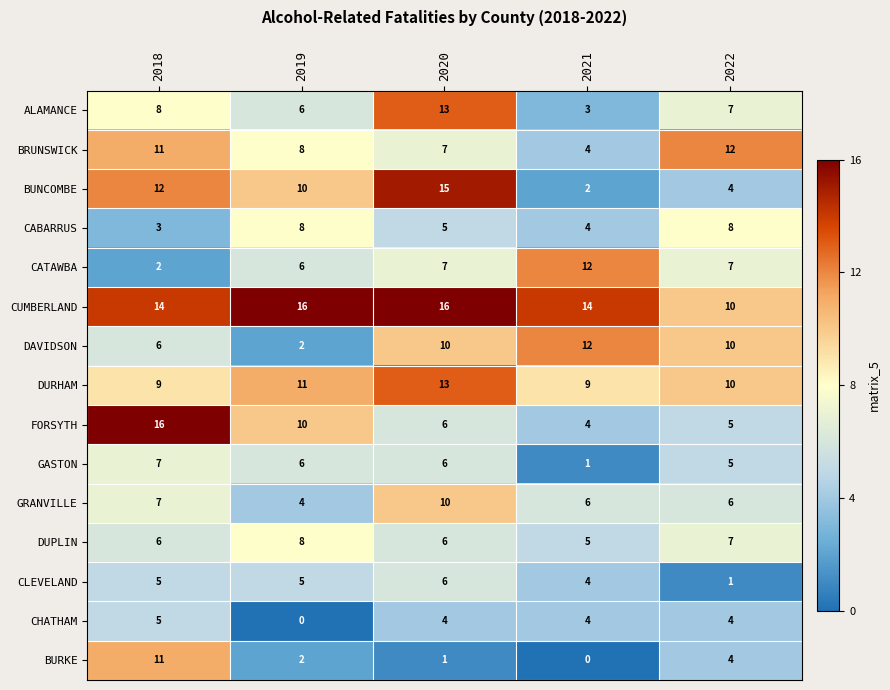

Which series has the widest spread of values?

BUNCOMBE